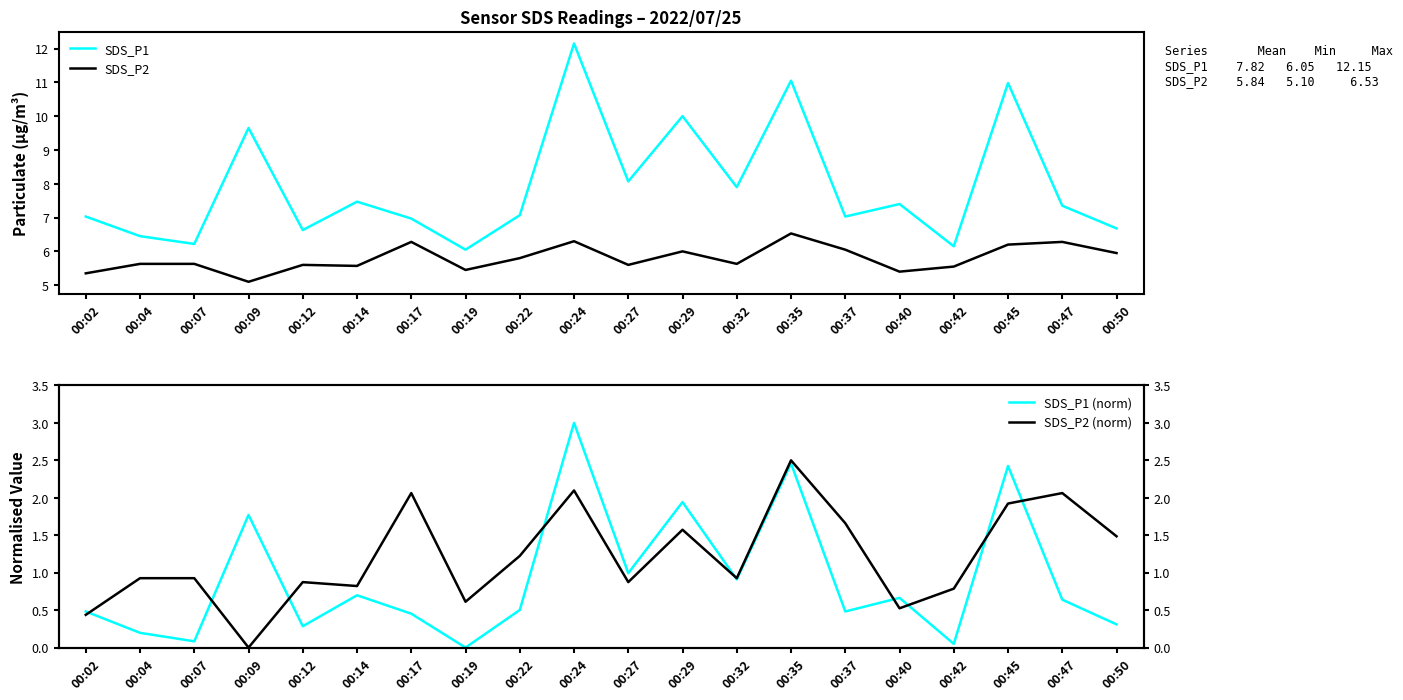

Reading left to right, transcribe all the data shown in this chart.

SDS_P1: 00:02=7.0	00:04=6.5	00:07=6.2	00:09=9.7	00:12=6.6	00:14=7.5	00:17=7.0	00:19=6.0	00:22=7.1	00:24=12.2	00:27=8.1	00:29=10.0	00:32=7.9	00:35=11.1	00:37=7.0	00:40=7.4	00:42=6.2	00:45=11.0	00:47=7.3	00:50=6.7
SDS_P2: 00:02=5.3	00:04=5.6	00:07=5.6	00:09=5.1	00:12=5.6	00:14=5.6	00:17=6.3	00:19=5.5	00:22=5.8	00:24=6.3	00:27=5.6	00:29=6.0	00:32=5.6	00:35=6.5	00:37=6.0	00:40=5.4	00:42=5.5	00:45=6.2	00:47=6.3	00:50=6.0
SDS_P1 (norm): 00:02=0.5	00:04=0.2	00:07=0.1	00:09=1.8	00:12=0.3	00:14=0.7	00:17=0.5	00:19=0.0	00:22=0.5	00:24=3.0	00:27=1.0	00:29=1.9	00:32=0.9	00:35=2.5	00:37=0.5	00:40=0.7	00:42=0.0	00:45=2.4	00:47=0.6	00:50=0.3
SDS_P2 (norm): 00:02=0.4	00:04=0.9	00:07=0.9	00:09=0.0	00:12=0.9	00:14=0.8	00:17=2.1	00:19=0.6	00:22=1.2	00:24=2.1	00:27=0.9	00:29=1.6	00:32=0.9	00:35=2.5	00:37=1.7	00:40=0.5	00:42=0.8	00:45=1.9	00:47=2.1	00:50=1.5